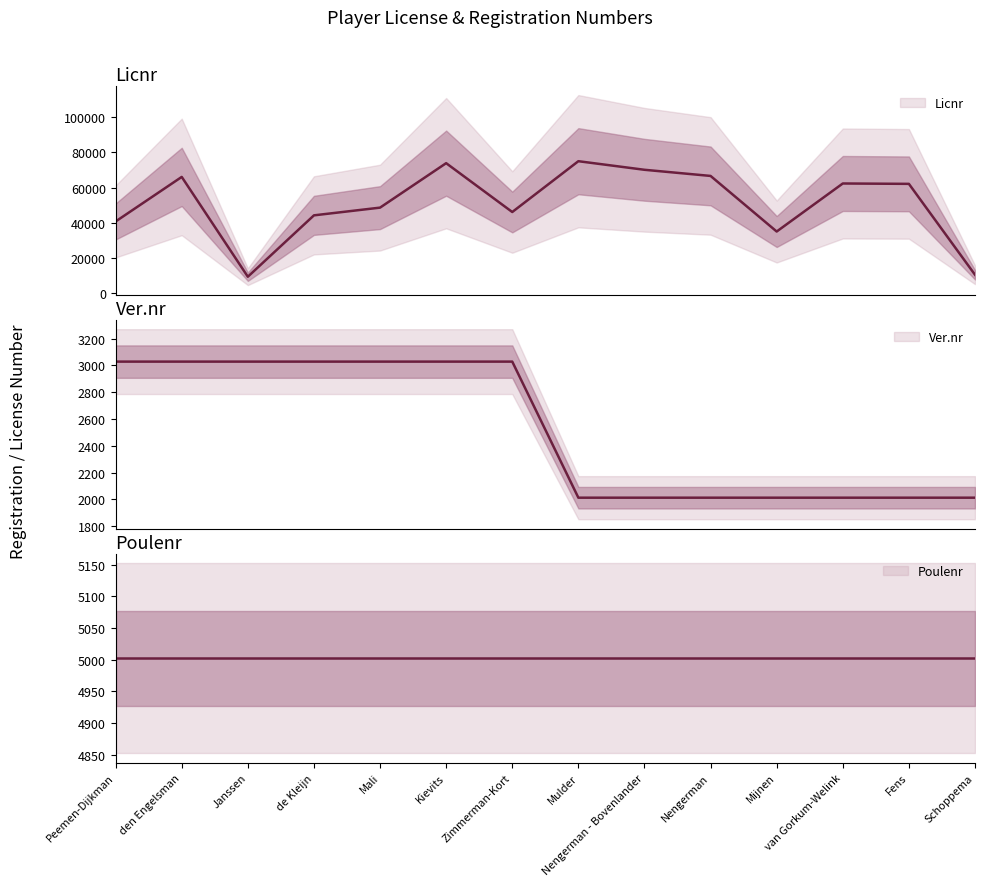

Between Nengerman - Bovenlander and Zimmerman-Kort, which is larger?

Nengerman - Bovenlander